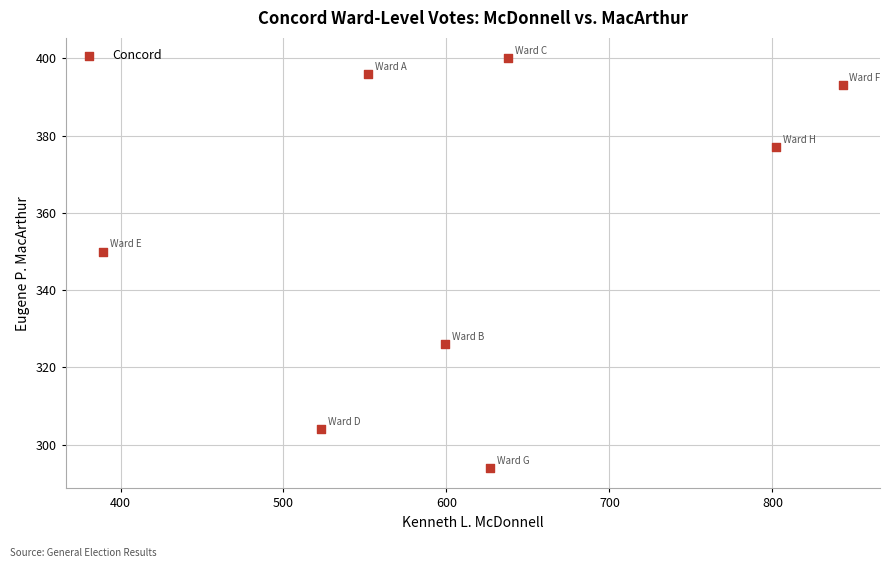

What Y value in the scatter plot is closest to 347?

350